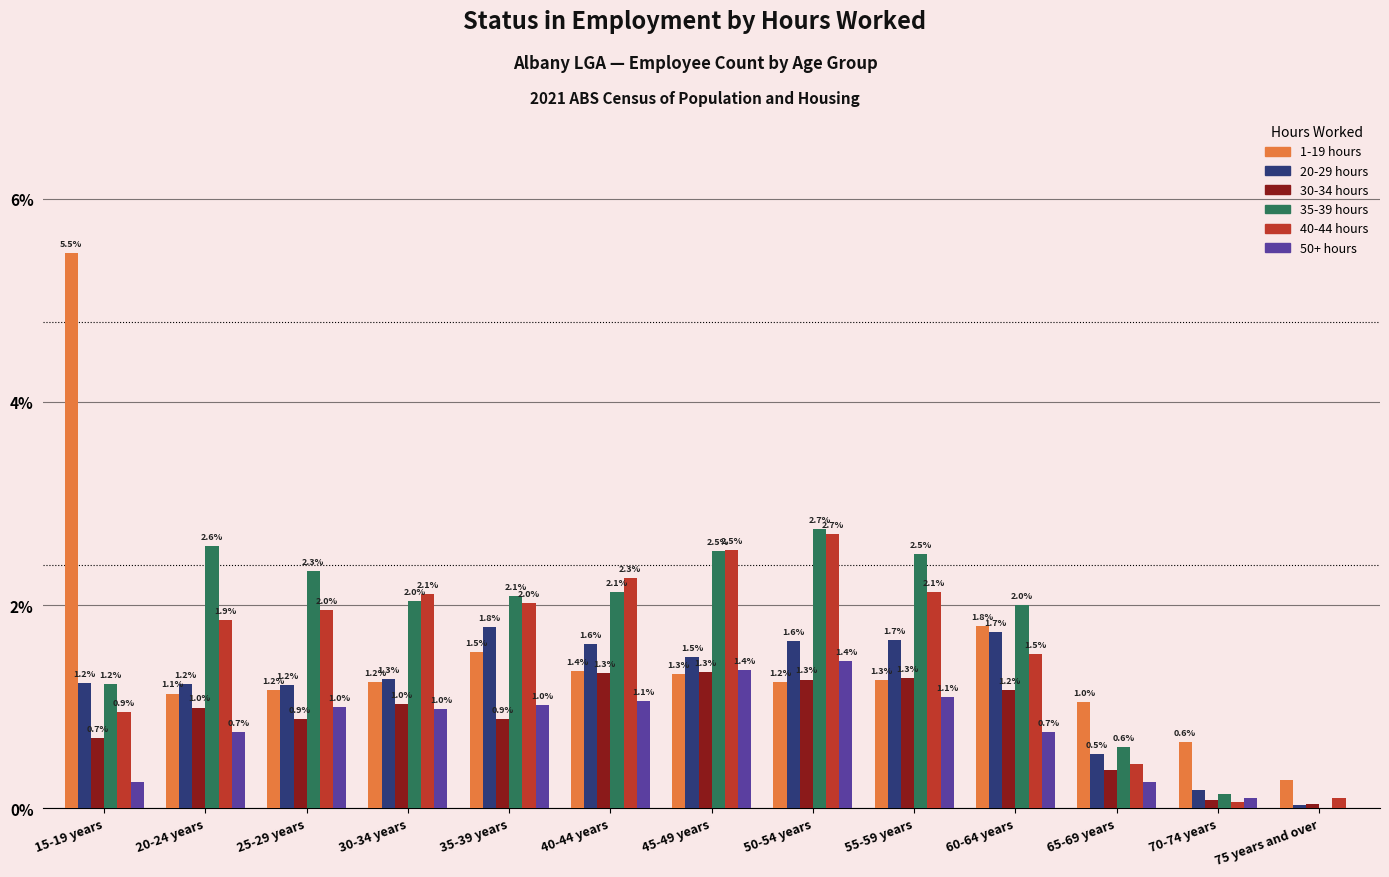

Between 20-24 years and 70-74 years, which series saw the biggest shift?

35-39 hours